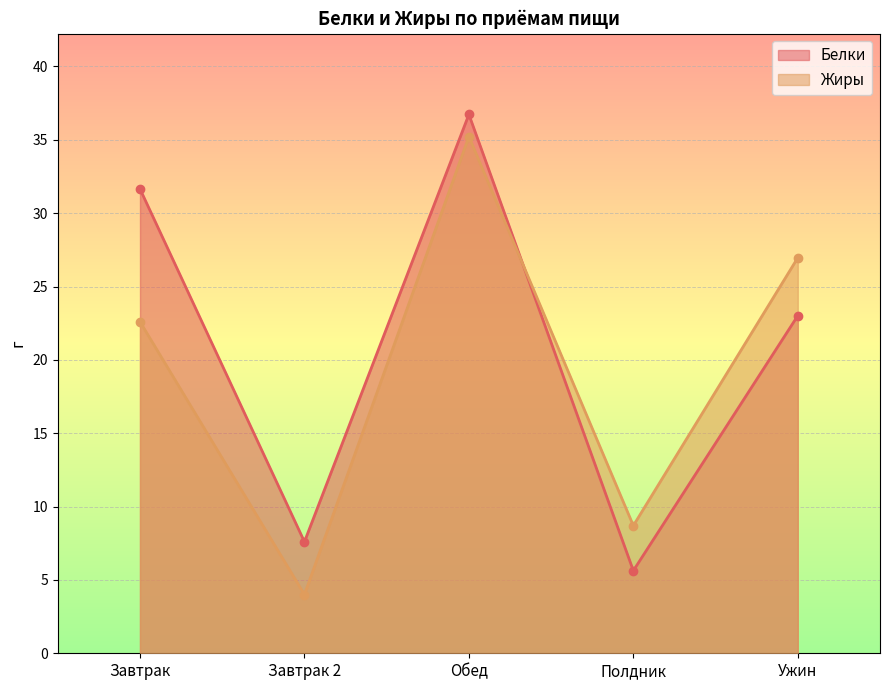

What is the spread (max minus min) of values at Завтрак?

9.0